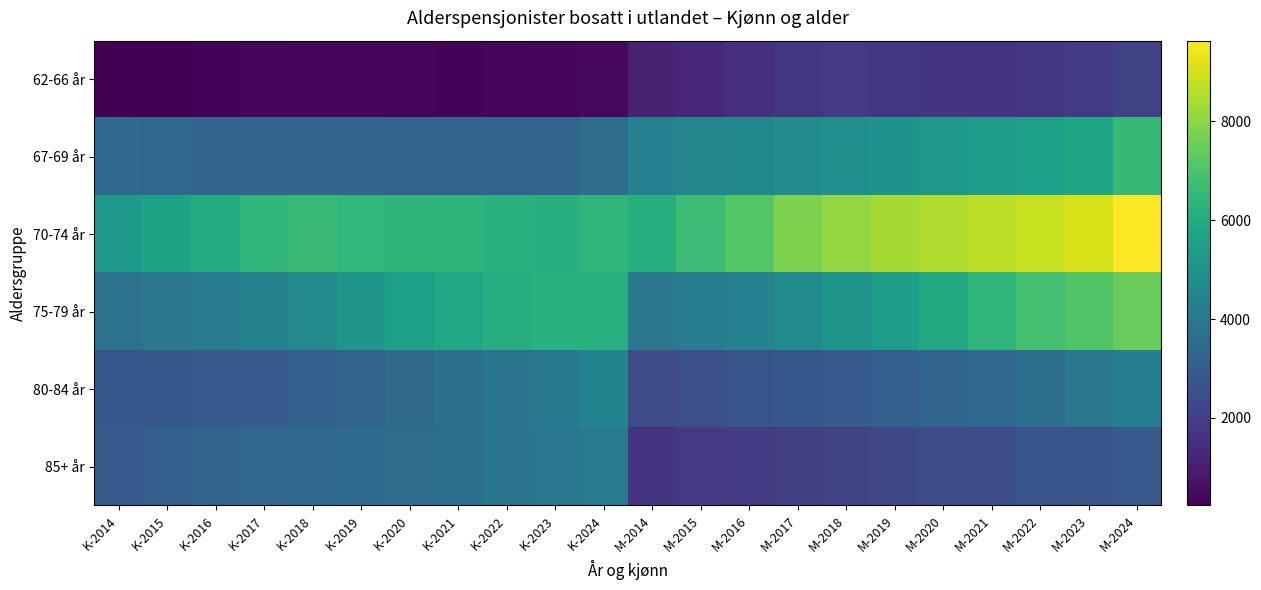

Between K-2024 and M-2024, which is larger?

M-2024